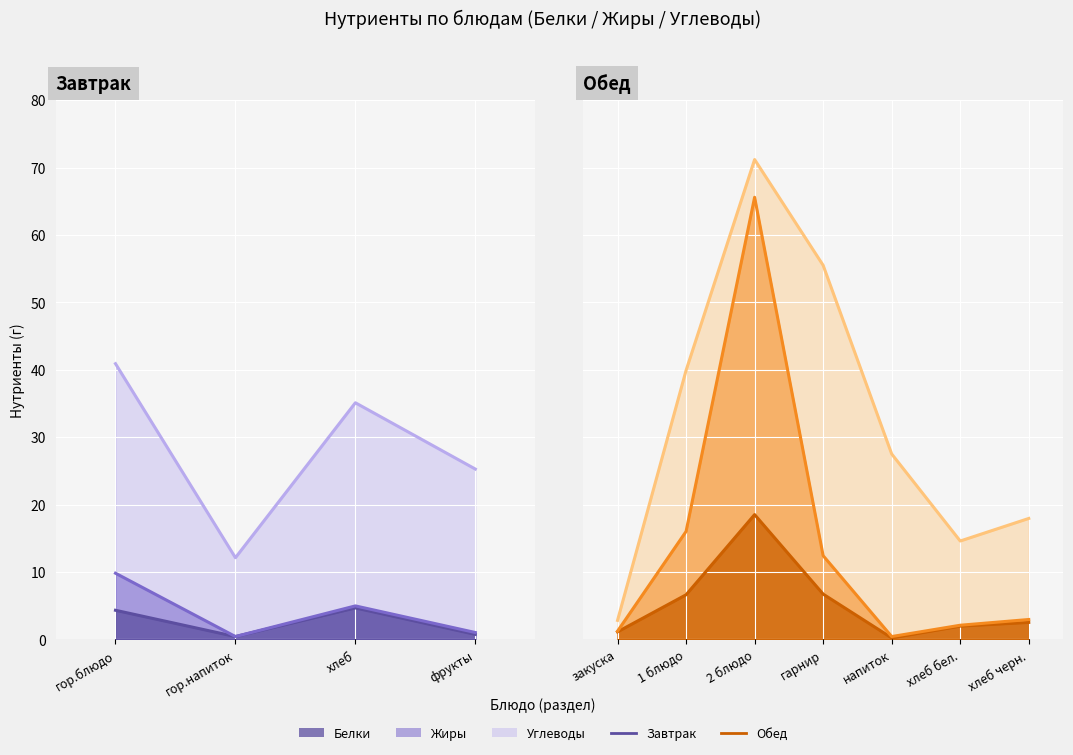

True or false: Жиры (линия) and Углеводы (линия) intersect in this chart.

False